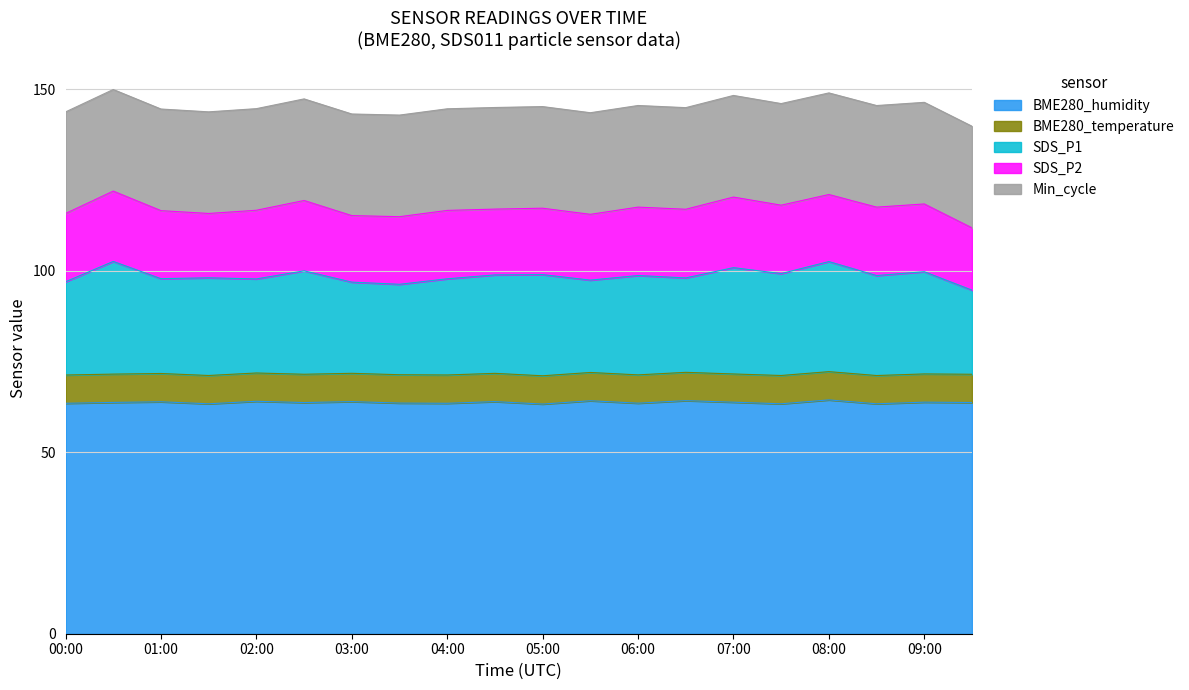

What is the sum of all BME280_humidity values?

1275.0